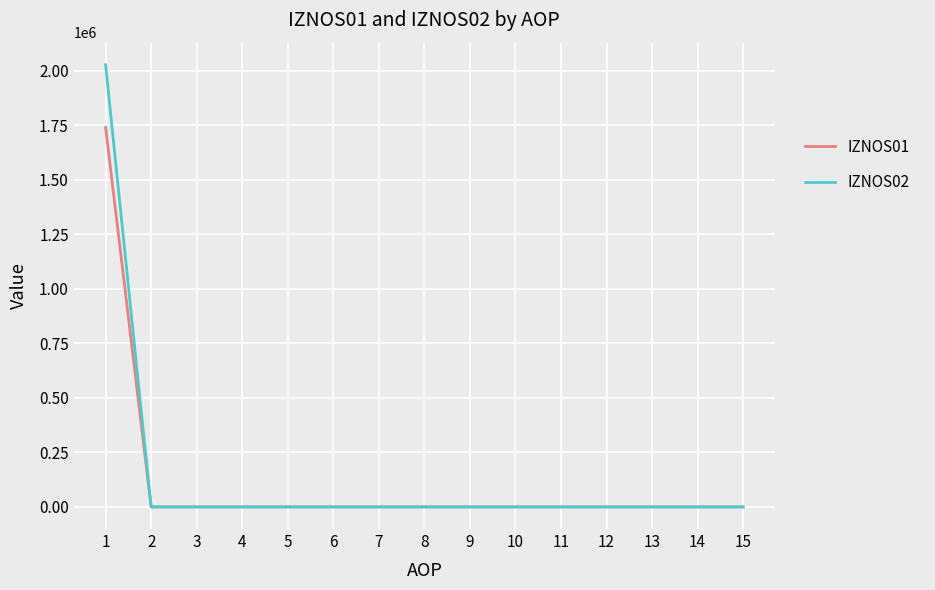

How many distinct data groups are displayed?

2